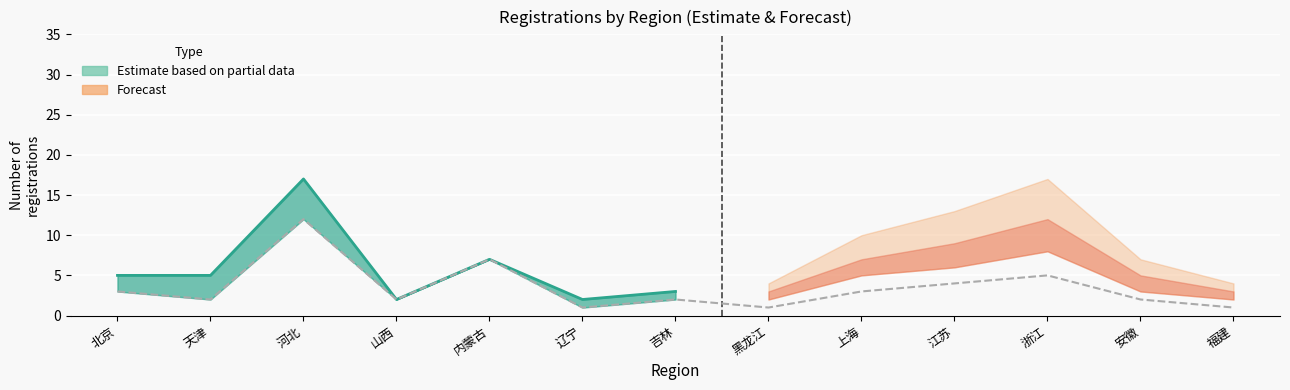

The value at 山西 is 1. True or false?

False